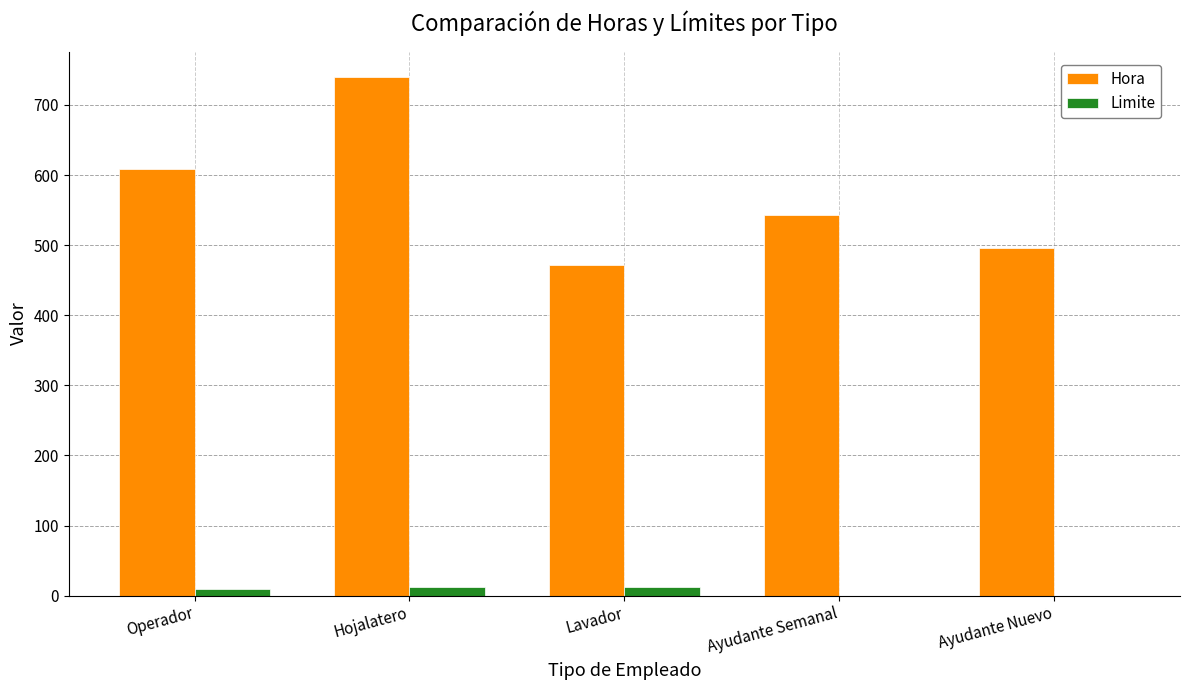

What is the difference between the Limite values at Hojalatero and Ayudante Semanal?

12.0